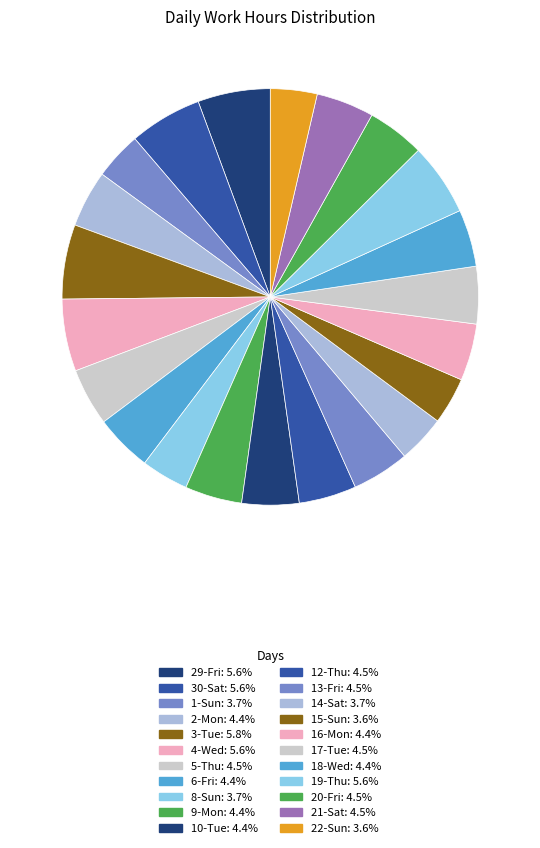

To the nearest percent, what percentage of the pie is 15-Sun?

4%